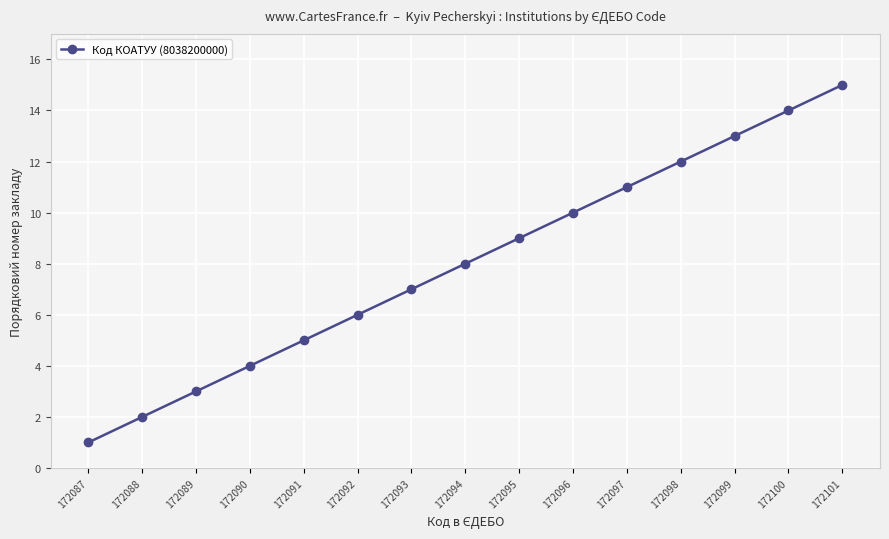

Does the chart display data point markers on the line(s)?

Yes